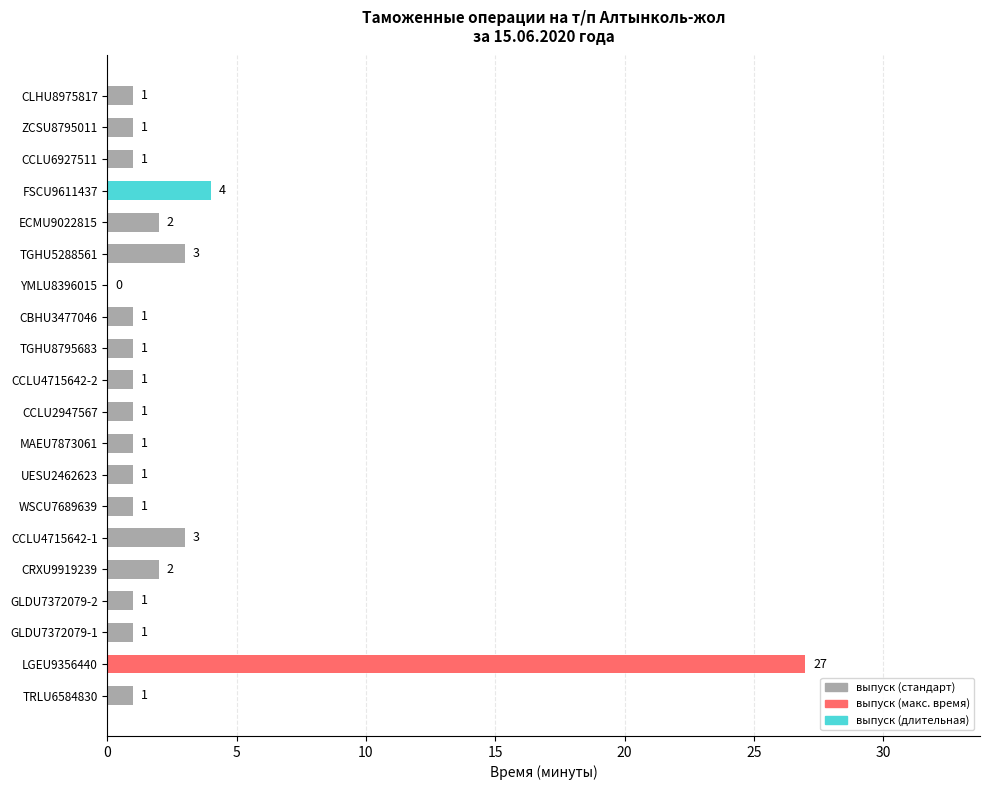

True or false: the data shows 1 at UESU2462623.

True